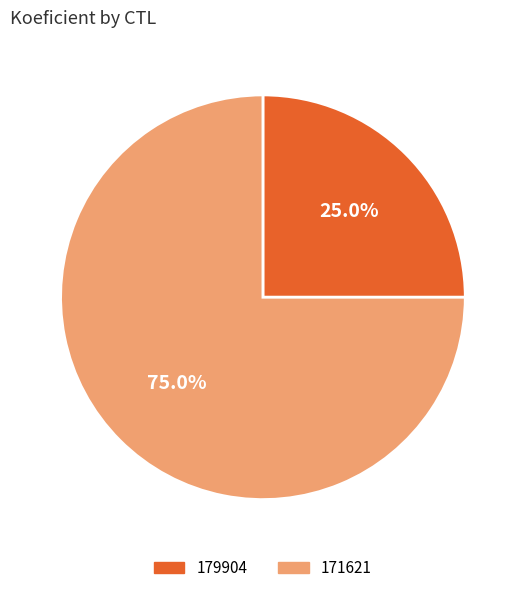

What is the ratio of the value at 171621 to the value at 179904?

3.0